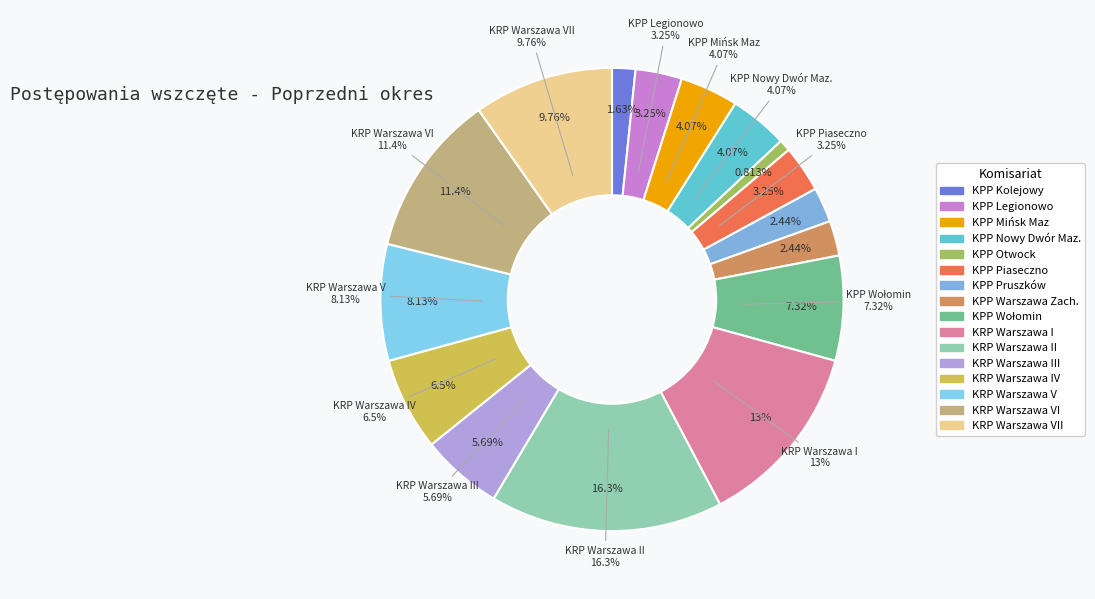

To the nearest percent, what is the difference between the largest and smallest slice percentages?

16%